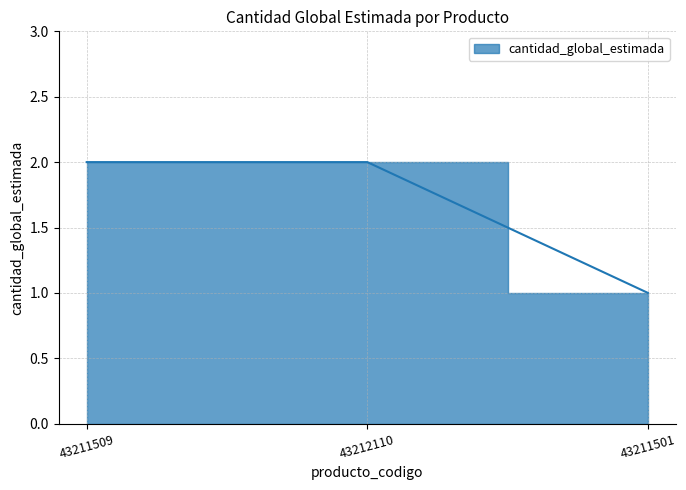

Which label corresponds to the smallest value in the chart?

43211501